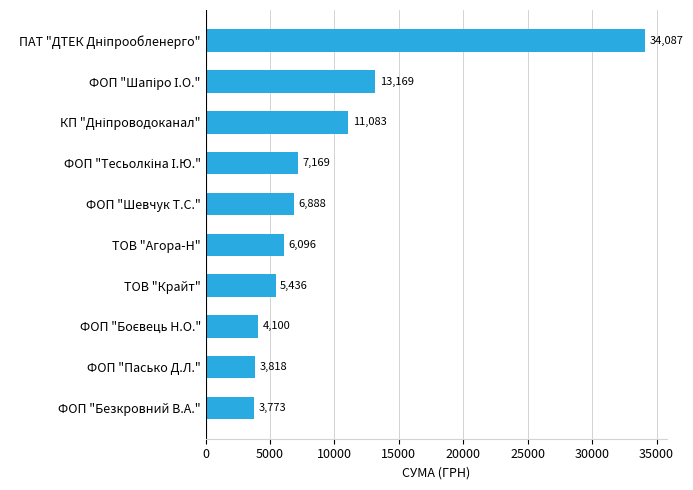

The chart shows a value of 3773.0 at ФОП "Безкровний В.А.". True or false?

True